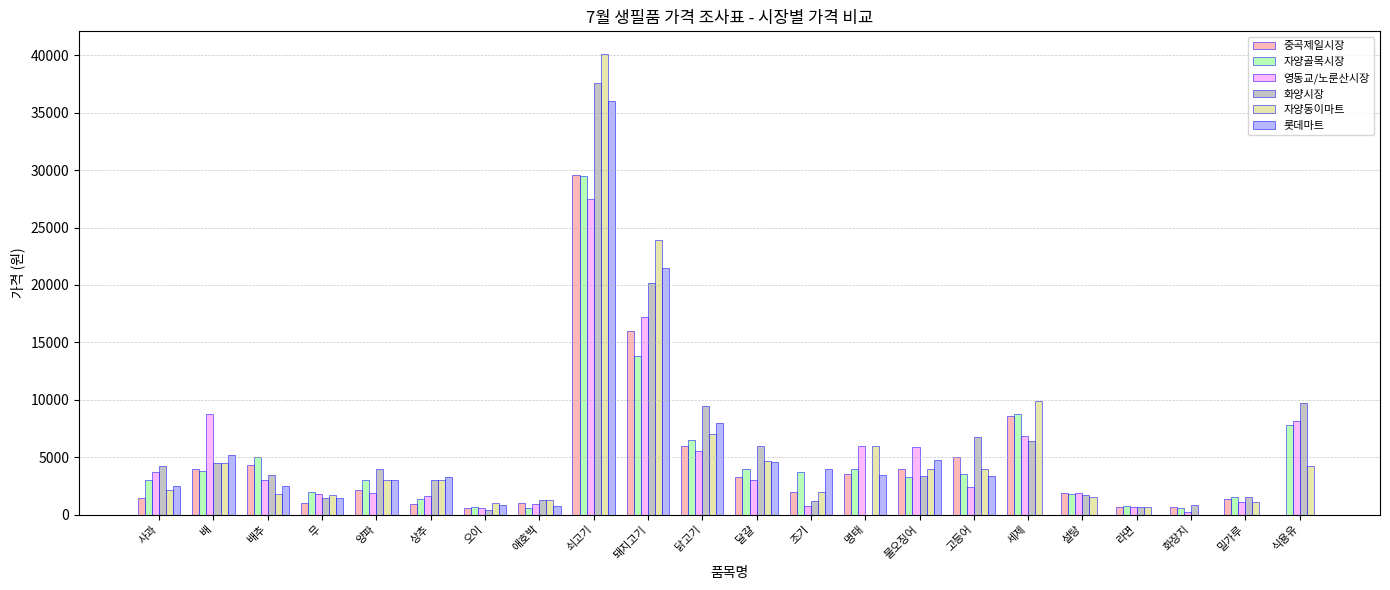

What value does the 자양골목시장 series have at 닭고기?

6500.0